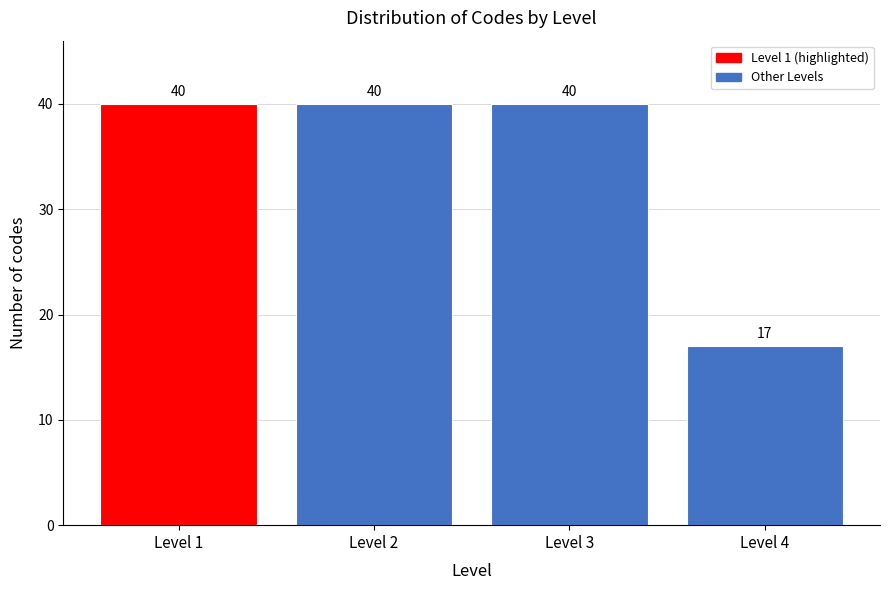

Reading right to left, extract all data points from this chart.

Level 4=17	Level 3=40	Level 2=40	Level 1=40